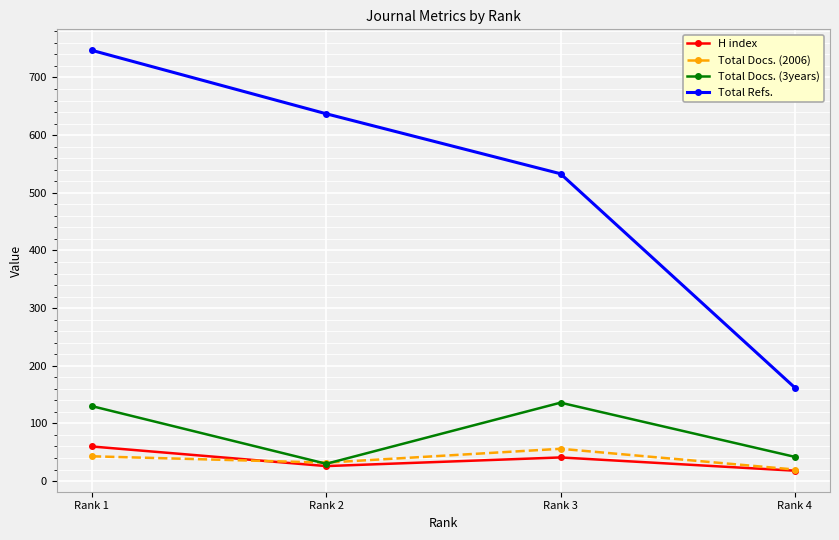

Between Rank 1 and Rank 2, which series saw the biggest shift?

Total Refs.